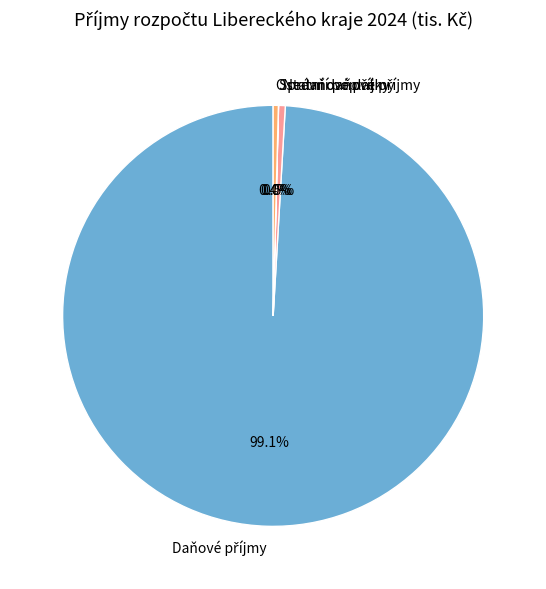

Is there any slice that represents more than half of the pie?

Yes